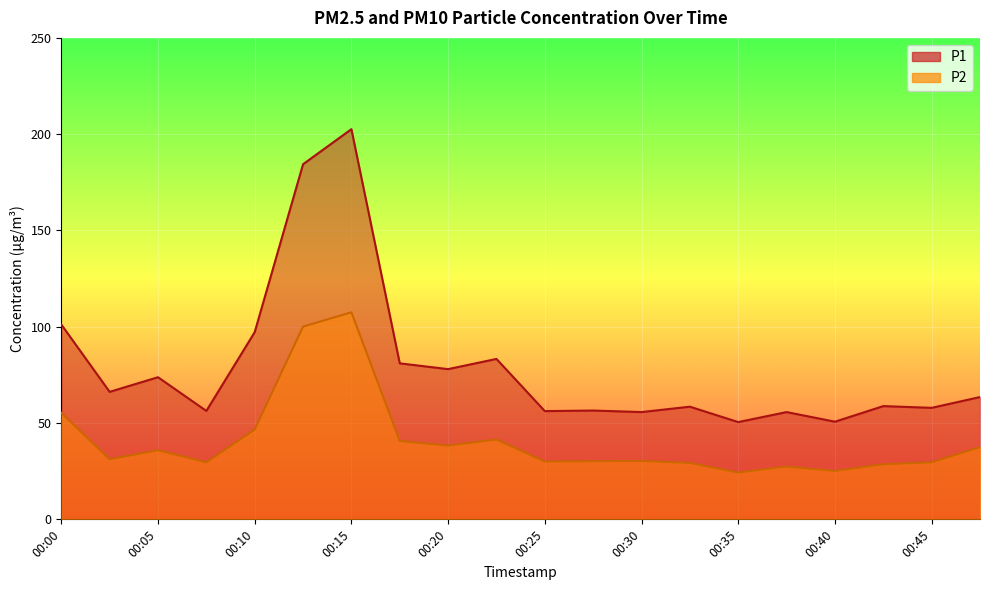

Which series changed the most between 00:12 and 00:25?

P1